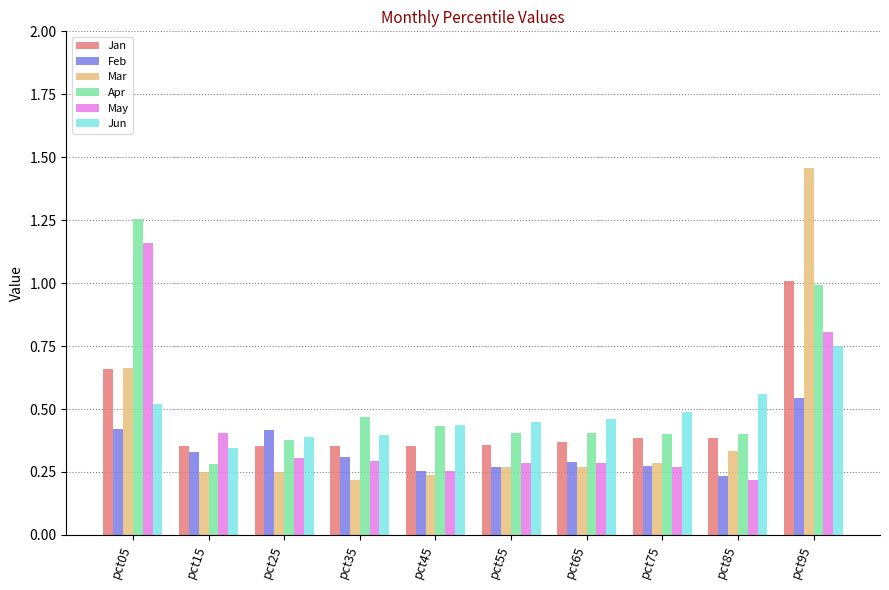

What is the spread (max minus min) of values at pct95?

0.9